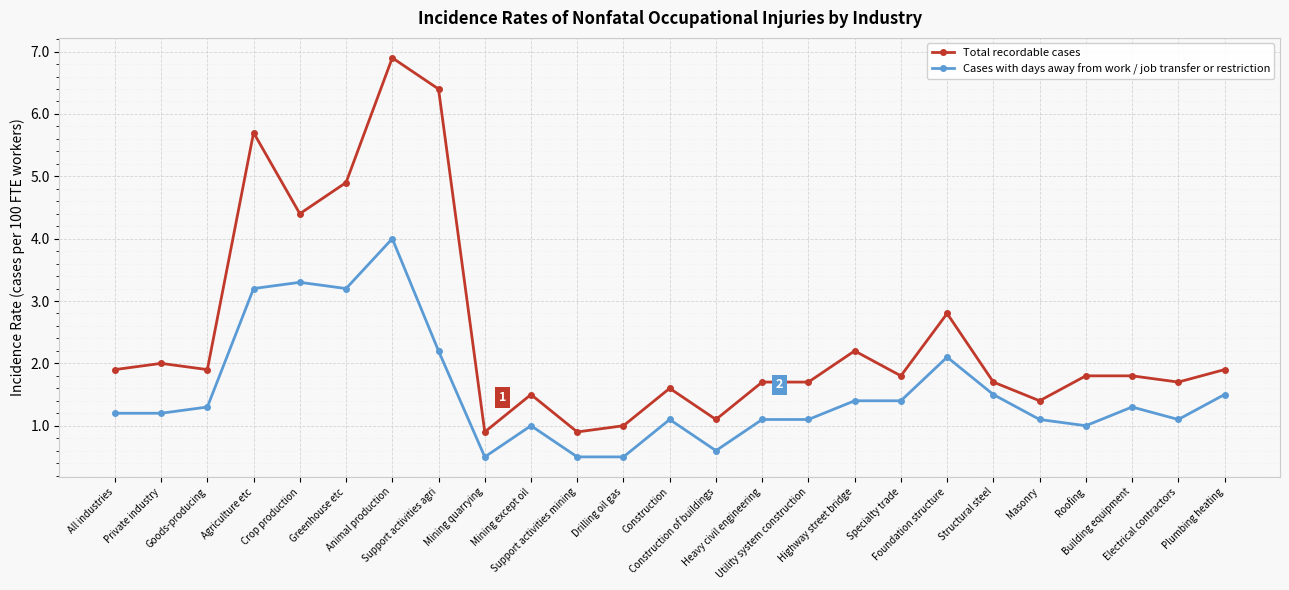

What are all the series names shown in the legend?

Total recordable cases, Cases with days away from work / job transfer or restriction